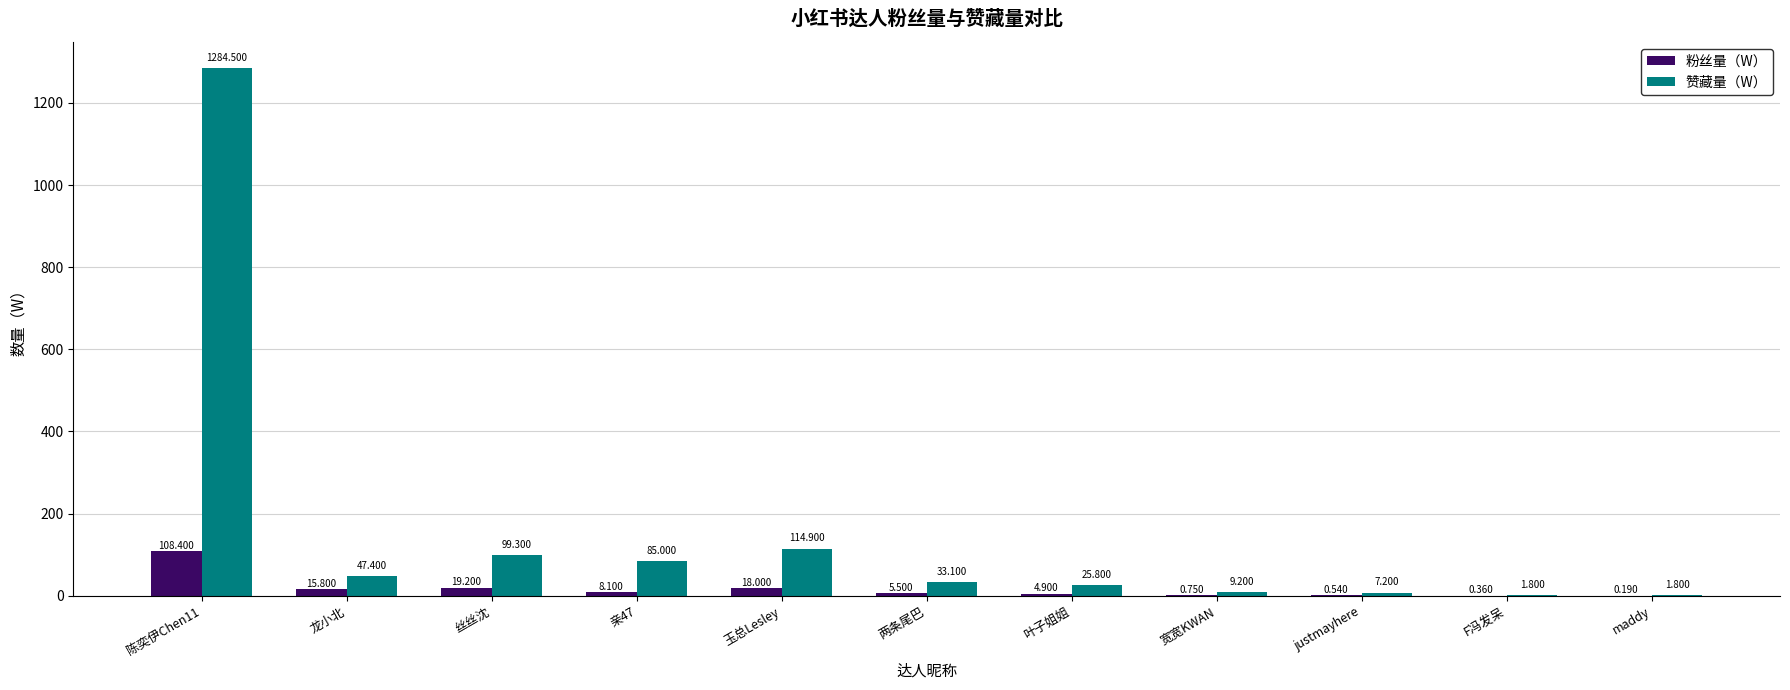

At which label is 粉丝量（W） closest to 54?

丝丝沈